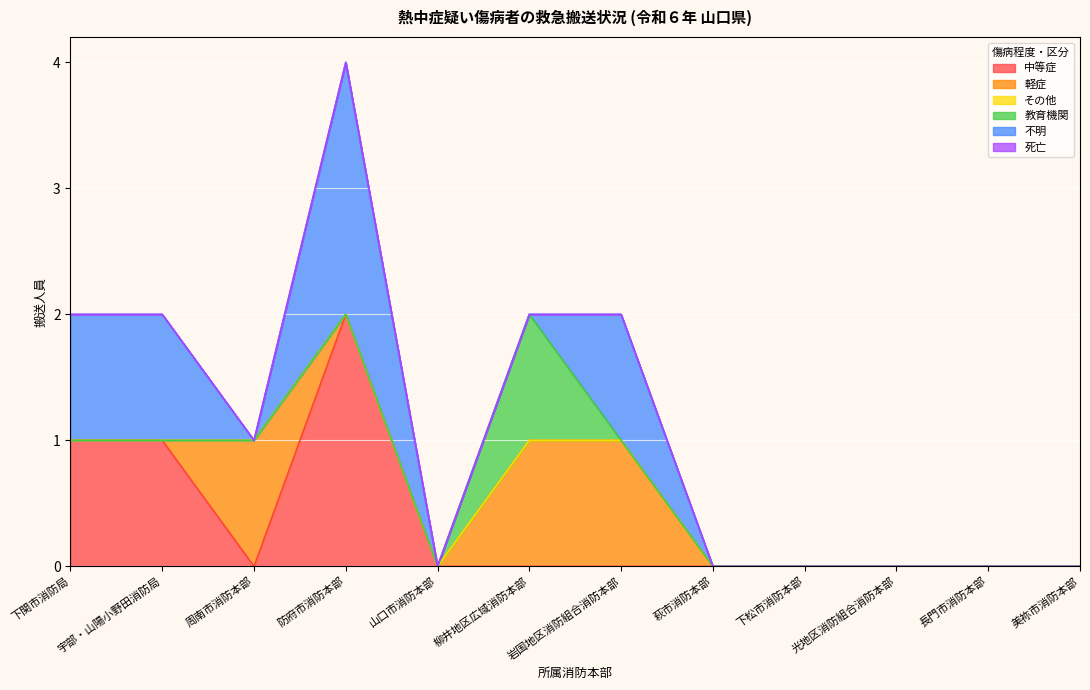

What is the label of the 4th point from the right?

下松市消防本部